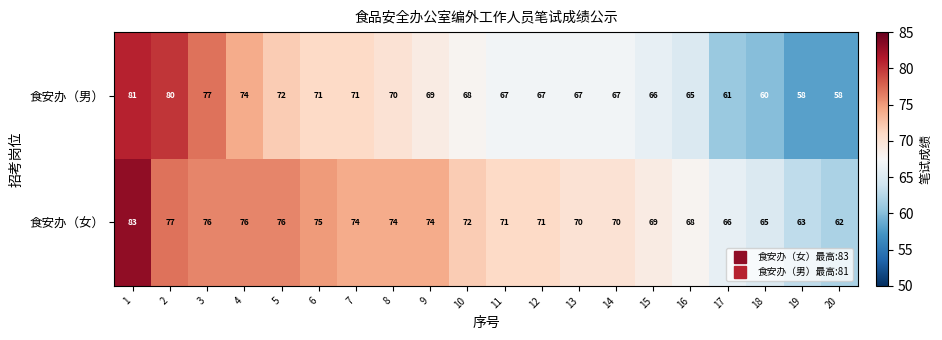

At which category does the chart reach its peak across all series?

1